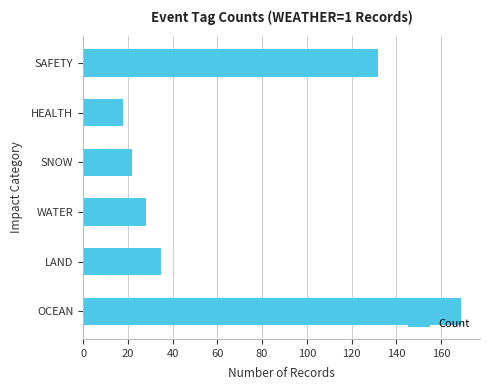

What is the difference between the maximum and minimum values?

151